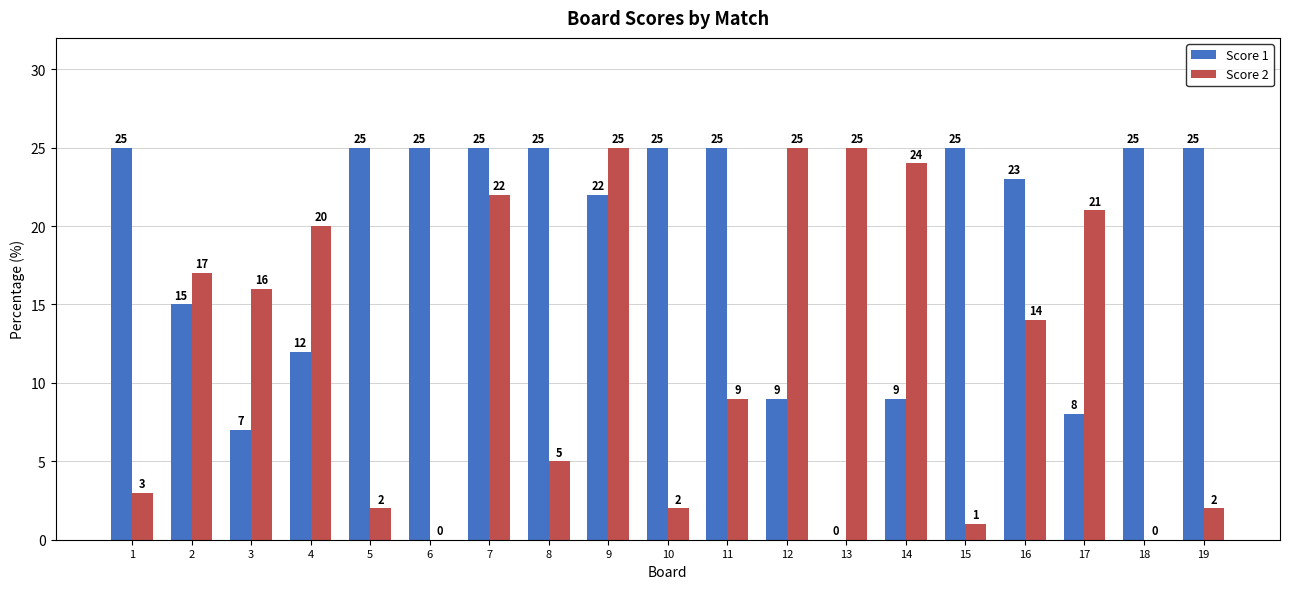

What is the highest value of the Score 2 series?

25